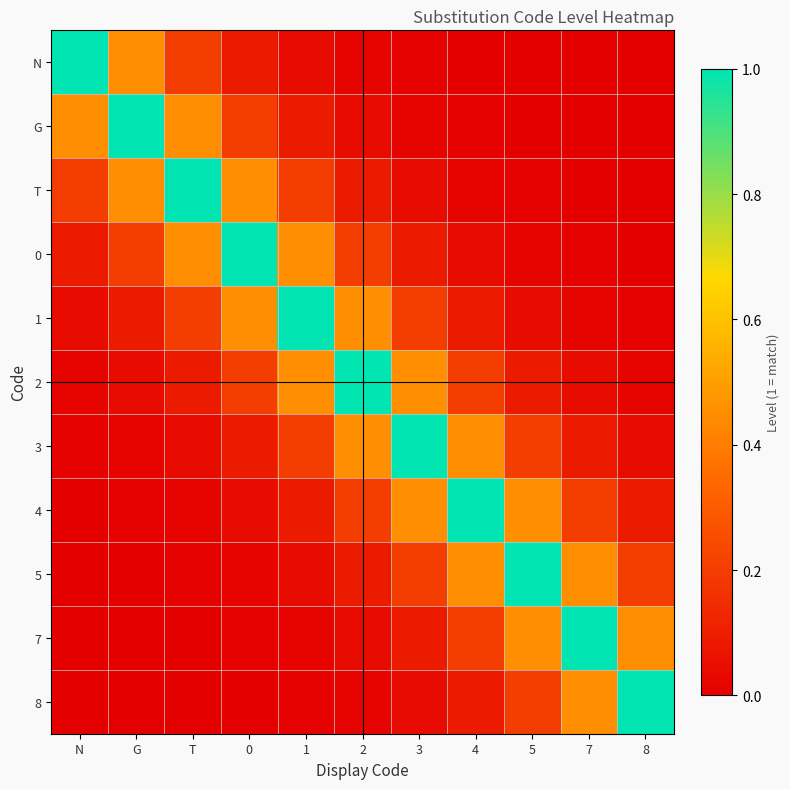

Between G and 0, which is larger?

G